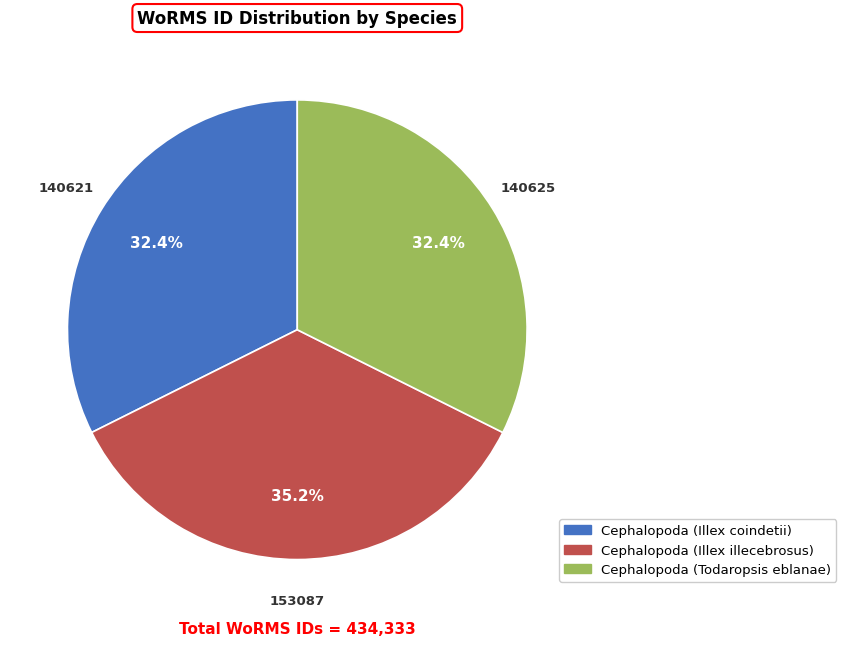

Which has a higher value, Cephalopoda (Illex coindetii) or Cephalopoda (Illex illecebrosus)?

Cephalopoda (Illex illecebrosus)